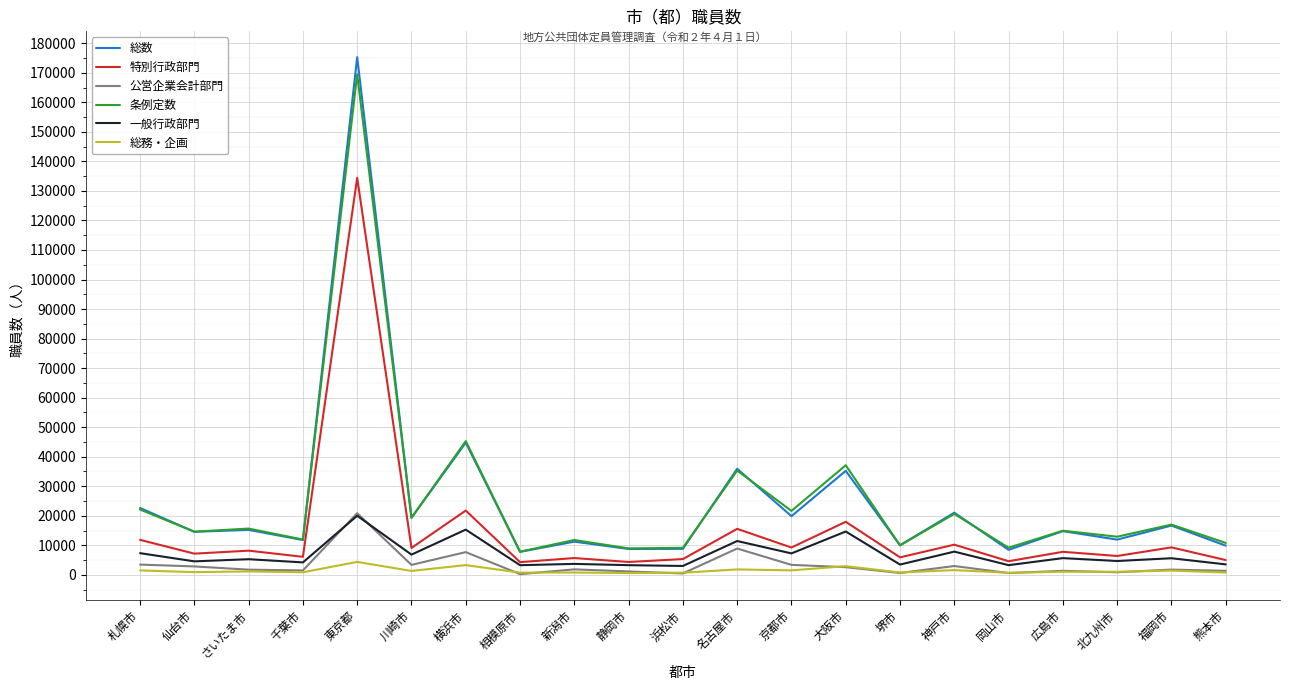

The value of 一般行政部門 at 北九州市 is 4677. True or false?

True